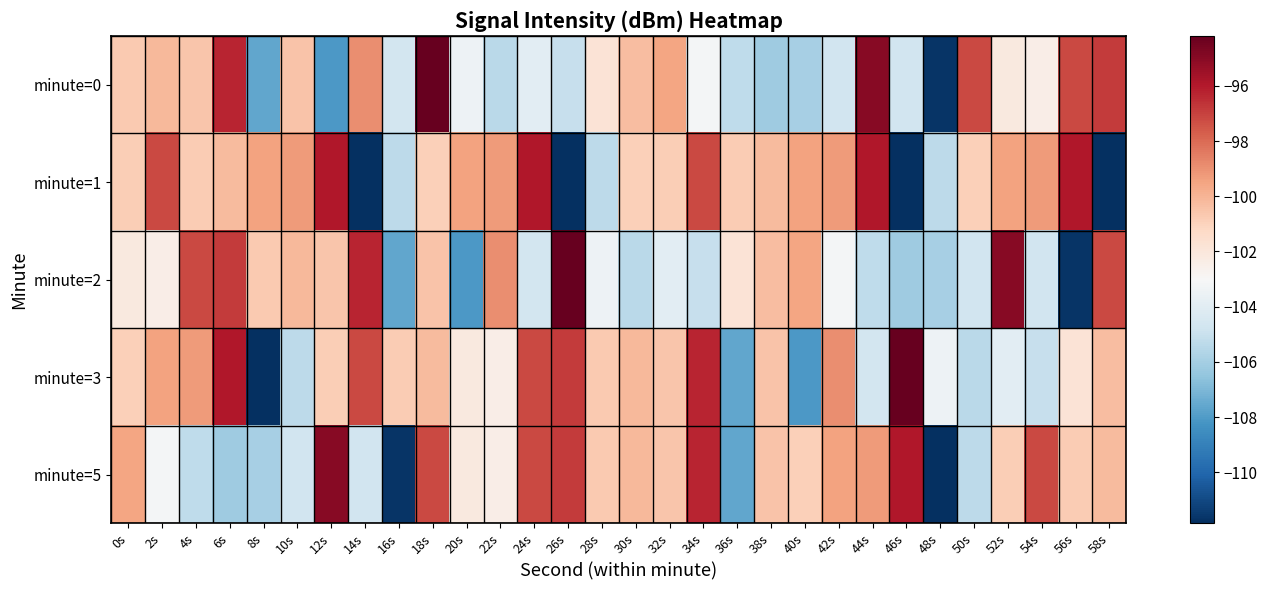

What is the minimum value shown in the chart?

-111.8